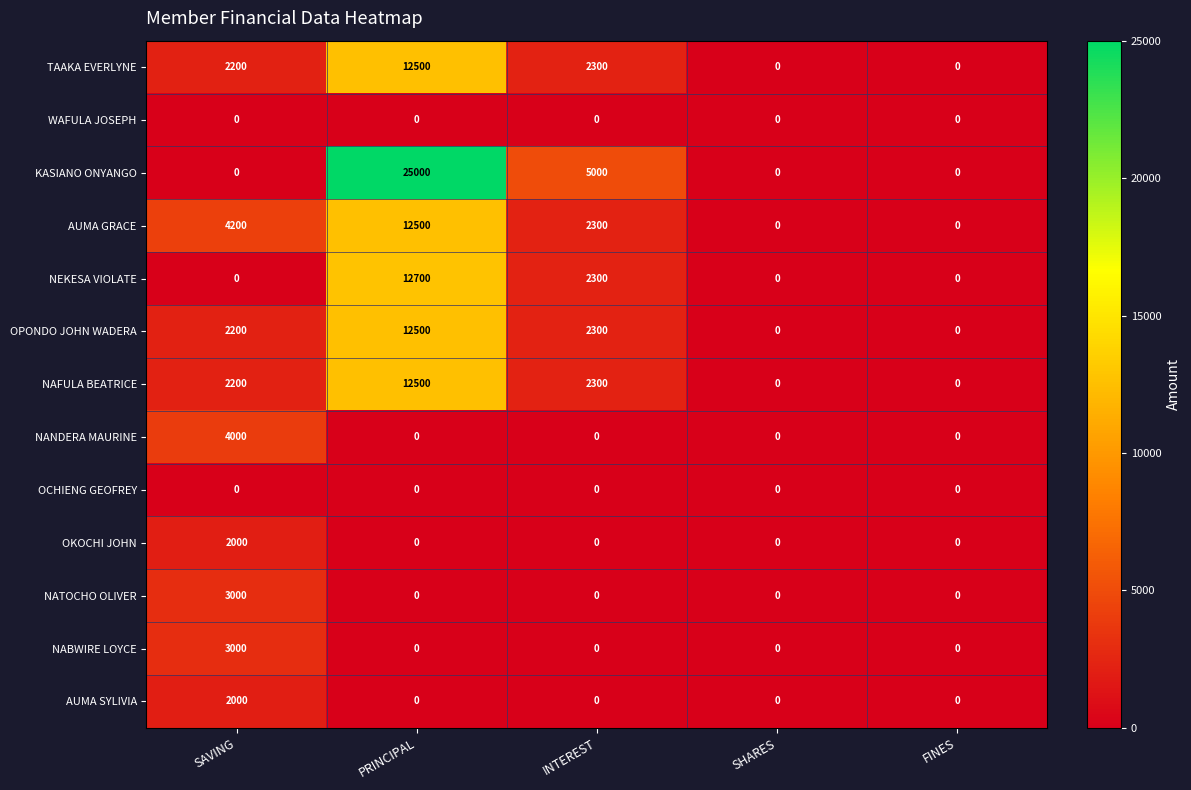

What is the total value across all series at SAVING?

24800